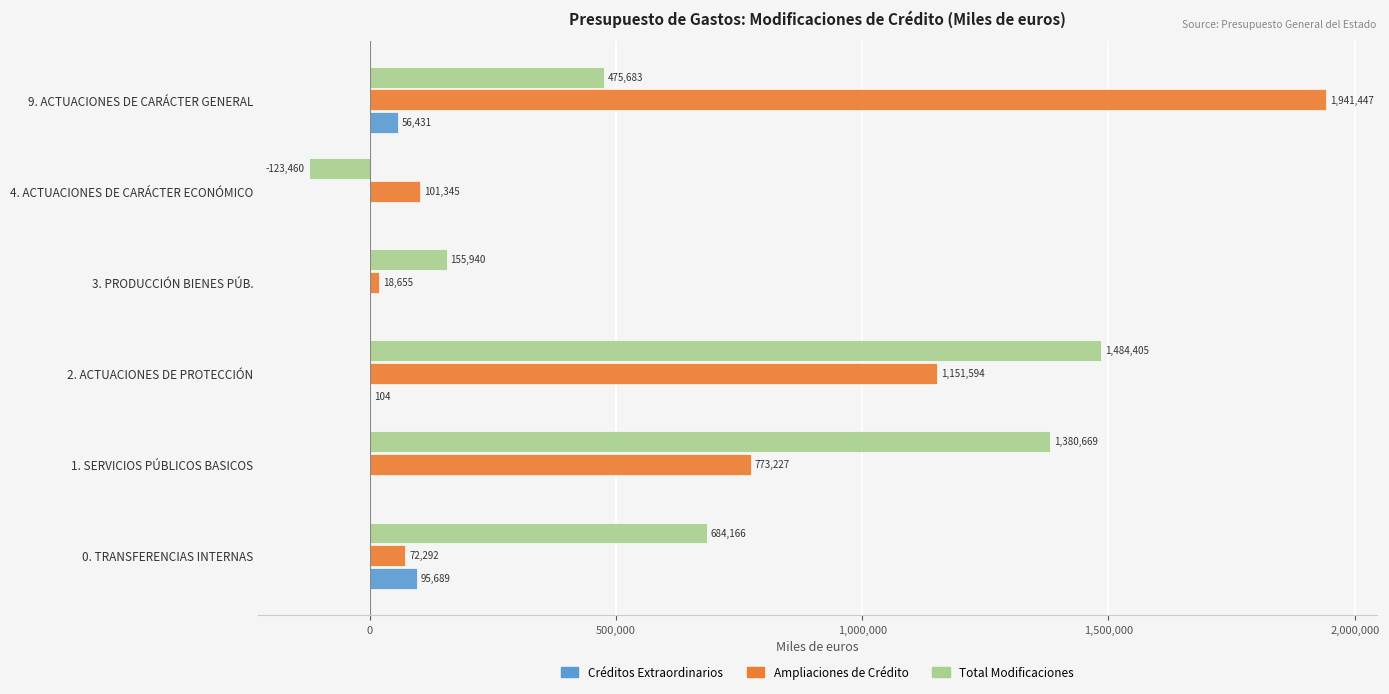

Is the value of Ampliaciones de Crédito at 2. ACTUACIONES DE PROTECCIÓN greater than the value of Créditos Extraordinarios at 1. SERVICIOS PÚBLICOS BASICOS?

Yes